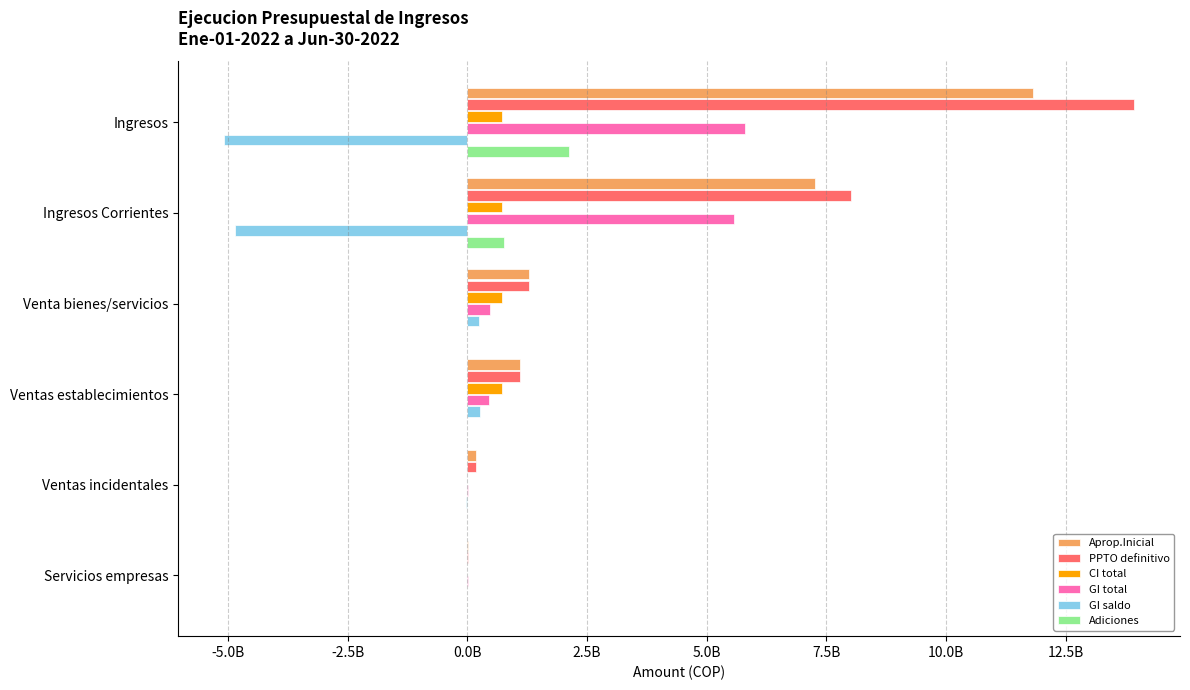

What is the difference between the maximum and minimum values in the CI total series?

722138795